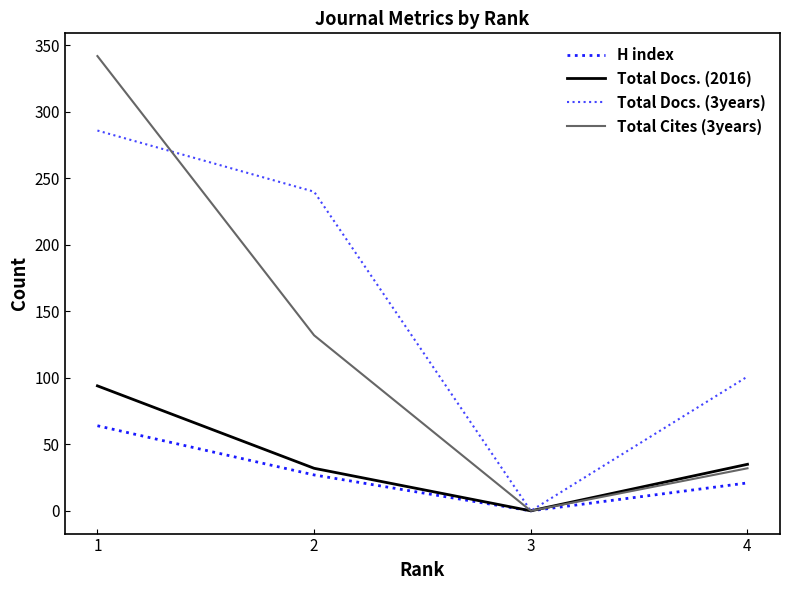

Reading right to left, list all the values displayed in this chart.

H index: 21	0	27	64
Total Docs. (2016): 35	0	32	94
Total Docs. (3years): 101	0	240	286
Total Cites (3years): 32	0	132	342